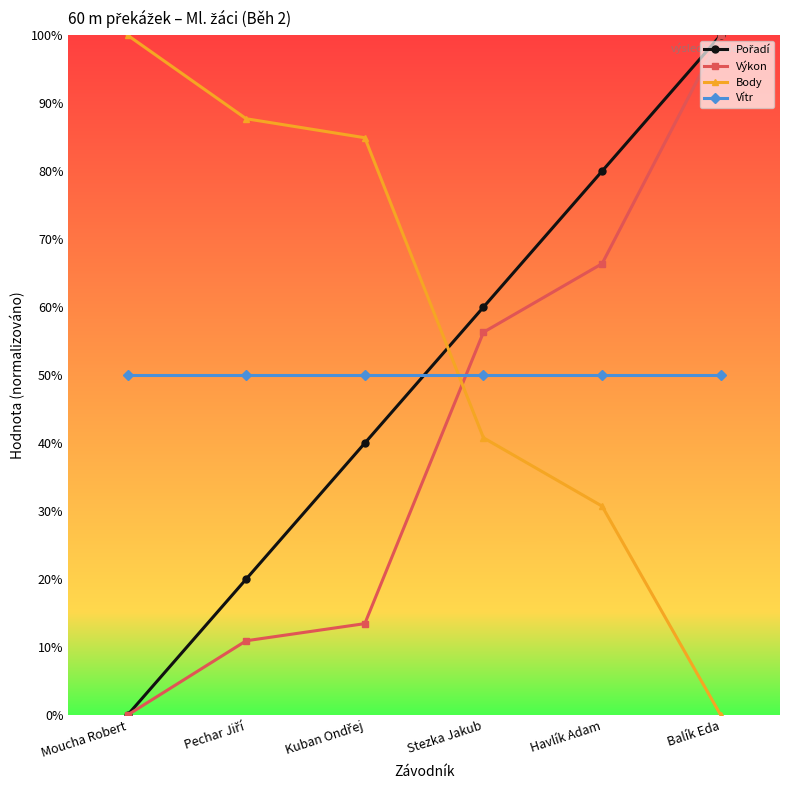

What is the label of the 3rd point from the right?

Stezka Jakub